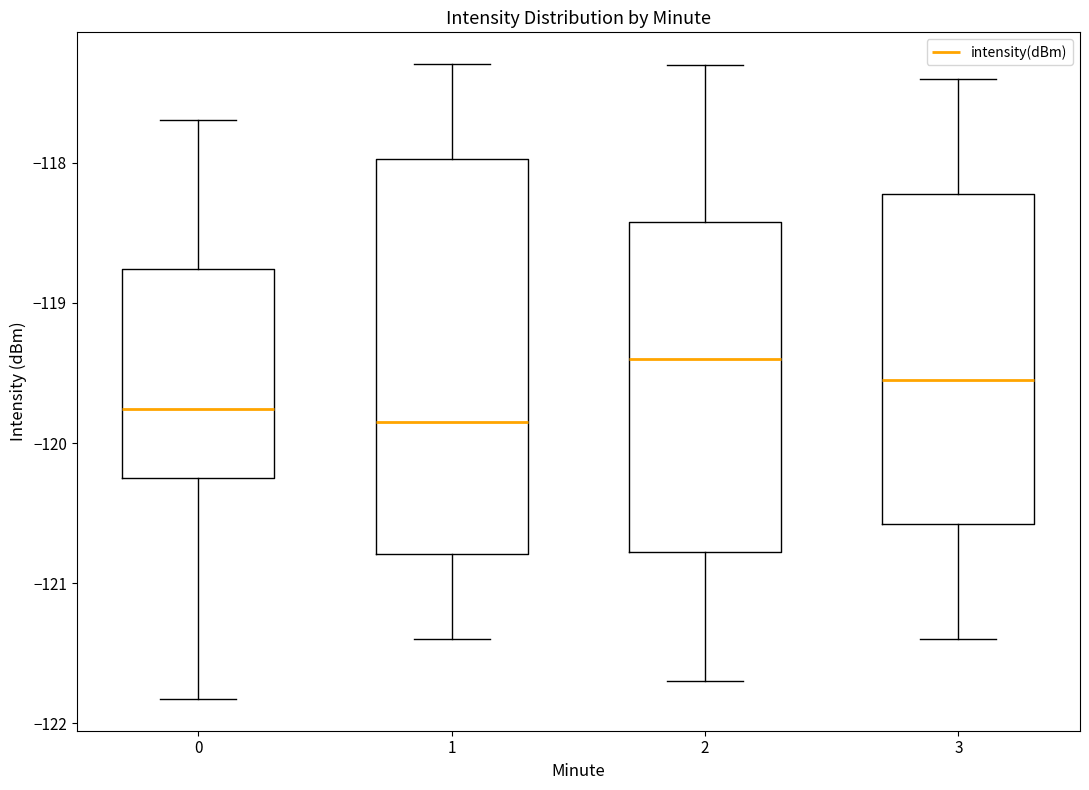

Reading left to right, transcribe this box plot: for each box, give where its median line is, the range the box spans, and where its two whiskers end, as read against the y-axis. The values are not printed on the chart, so give them approximately, as read against the axis.

0: median -119.8, box -120.2 to -118.8, whiskers -121.8 to -117.7
1: median -119.8, box -120.8 to -118.0, whiskers -121.4 to -117.3
2: median -119.4, box -120.8 to -118.4, whiskers -121.7 to -117.3
3: median -119.5, box -120.6 to -118.2, whiskers -121.4 to -117.4